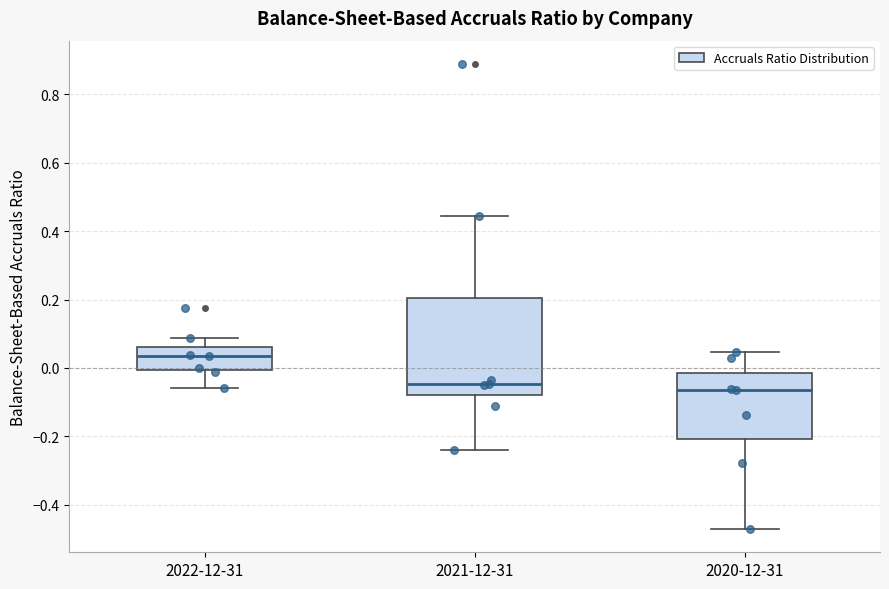

Reading left to right, read every box against the y-axis: the position of its median line, the range the box covers, and the ends of its whiskers. The values are not printed on the chart, so give them approximately, as read against the axis.

2022-12-31: median 0.04, box 0.00 to 0.06, whiskers -0.06 to 0.08
2021-12-31: median -0.04, box -0.08 to 0.20, whiskers -0.24 to 0.44
2020-12-31: median -0.06, box -0.20 to -0.02, whiskers -0.48 to 0.04